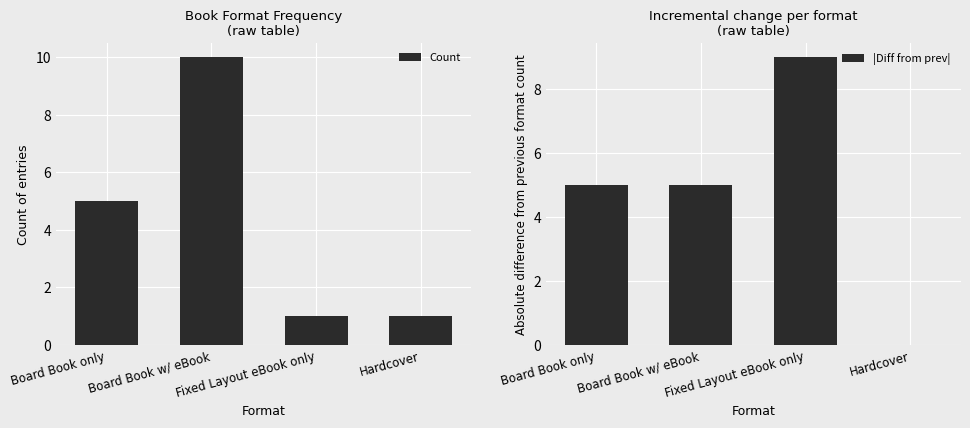

What is the label of the 3rd bar from the right?

Board Book w/ eBook